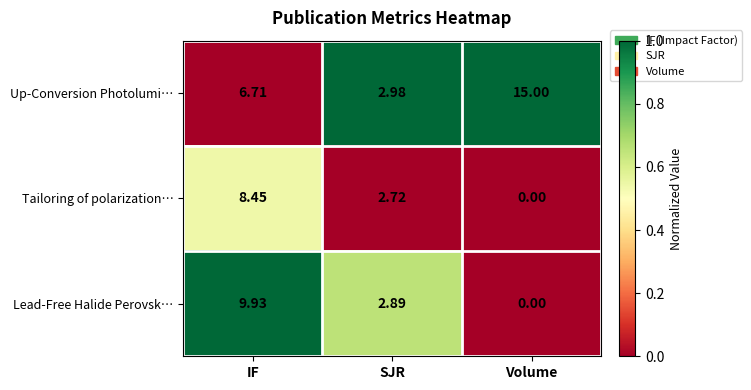

What is the spread (max minus min) of values at SJR?

0.3